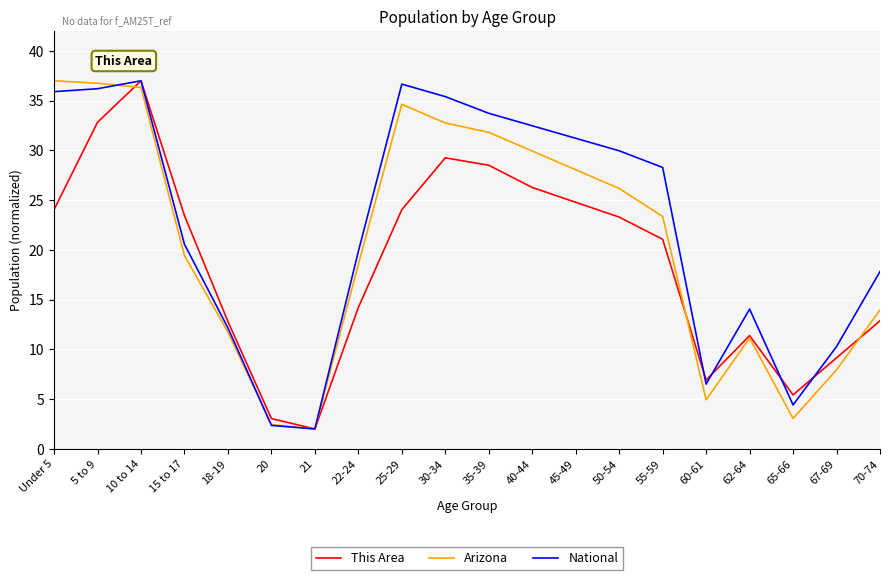

What position from the right is 20?

15